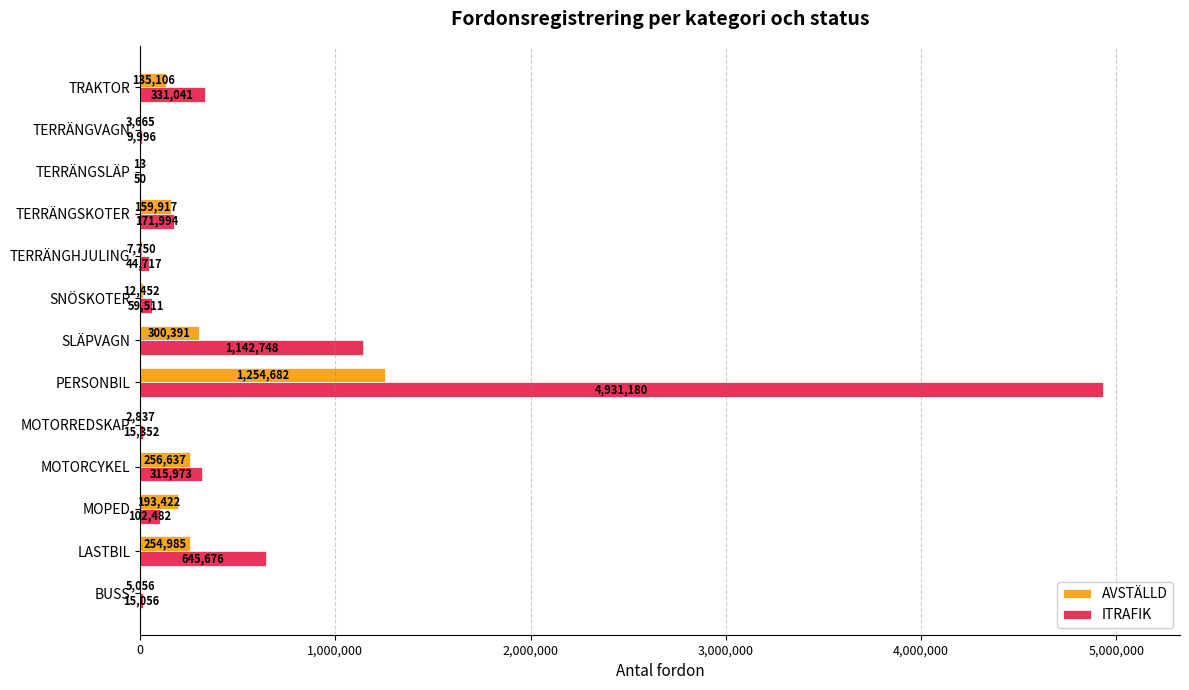

At which category is the sum across all series the highest?

PERSONBIL